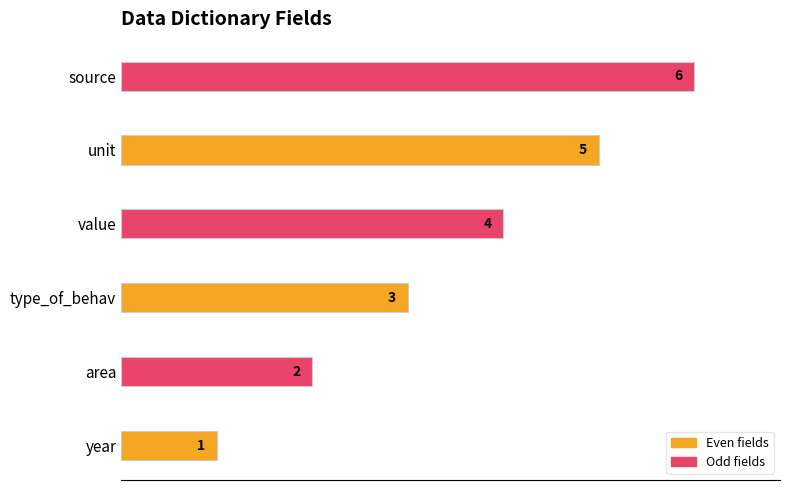

Are the bars horizontal?

Yes